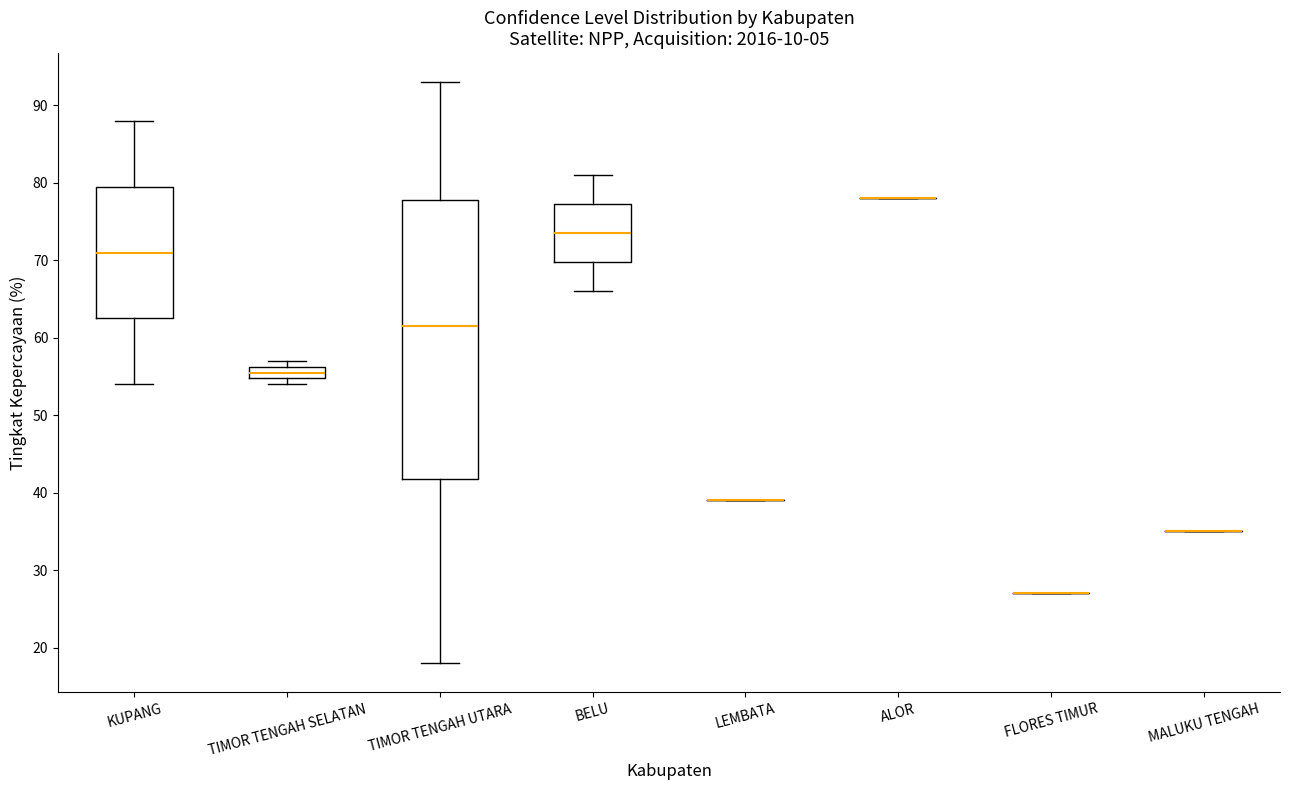

Reading left to right, read every box against the y-axis: the position of its median line, the range the box covers, and the ends of its whiskers. The values are not printed on the chart, so give them approximately, as read against the axis.

KUPANG: median 71, box 63 to 80, whiskers 54 to 88
TIMOR TENGAH SELATAN: median 56 (inside the box), box 55 to 56, whiskers 54 to 57
TIMOR TENGAH UTARA: median 62, box 42 to 78, whiskers 18 to 93
BELU: median 74, box 70 to 77, whiskers 66 to 81
LEMBATA: box collapsed to a line at 39, whiskers 39 to 39
ALOR: box collapsed to a line at 78, whiskers 78 to 78
FLORES TIMUR: box collapsed to a line at 27, whiskers 27 to 27
MALUKU TENGAH: box collapsed to a line at 35, whiskers 35 to 35